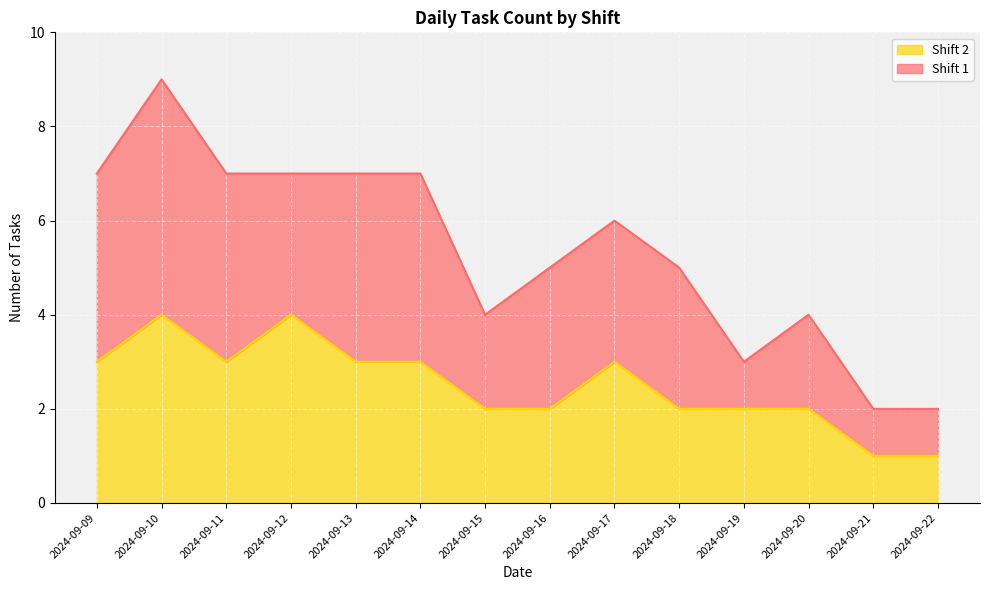

True or false: Shift 2 has a value of 1 at 2024-09-11.

False